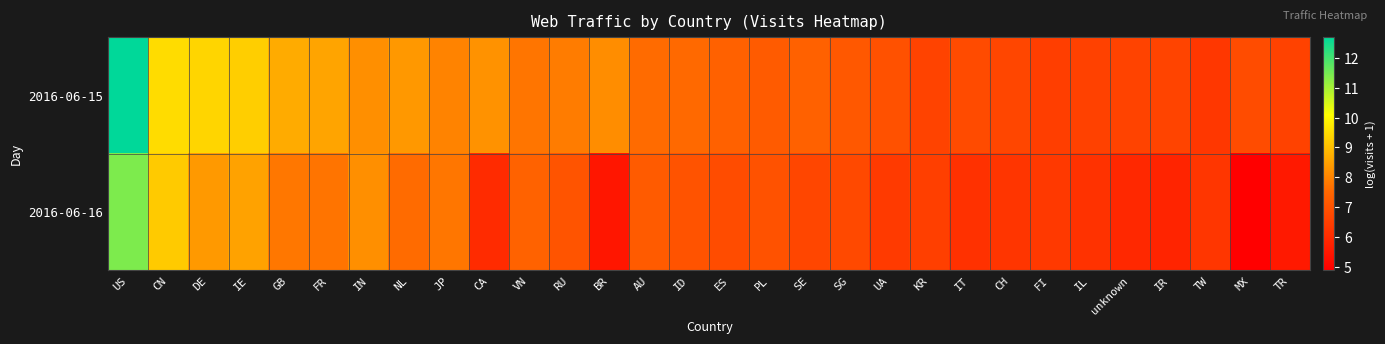

Reading left to right, transcribe all the data shown in this chart.

2016-06-15: US=12.7	CN=9.5	DE=9.4	IE=9.3	GB=8.7	FR=8.6	IN=8.2	NL=8.4	JP=8.0	CA=8.2	VN=7.8	RU=7.9	BR=8.2	AU=7.6	ID=7.6	ES=7.4	PL=7.2	SE=7.4	SG=7.2	UA=7.0	KR=6.6	IT=6.8	CH=6.7	FI=6.5	IL=6.6	unknown=6.6	IR=6.7	TW=6.3	MX=6.8	TR=6.6
2016-06-16: US=11.4	CN=9.2	DE=8.4	IE=8.5	GB=7.8	FR=7.7	IN=8.2	NL=7.6	JP=7.8	CA=6.0	VN=7.4	RU=7.1	BR=5.5	AU=7.2	ID=7.0	ES=6.9	PL=7.0	SE=6.7	SG=6.8	UA=6.4	KR=6.5	IT=6.2	CH=6.3	FI=6.4	IL=6.2	unknown=5.9	IR=5.8	TW=6.3	MX=4.9	TR=5.5